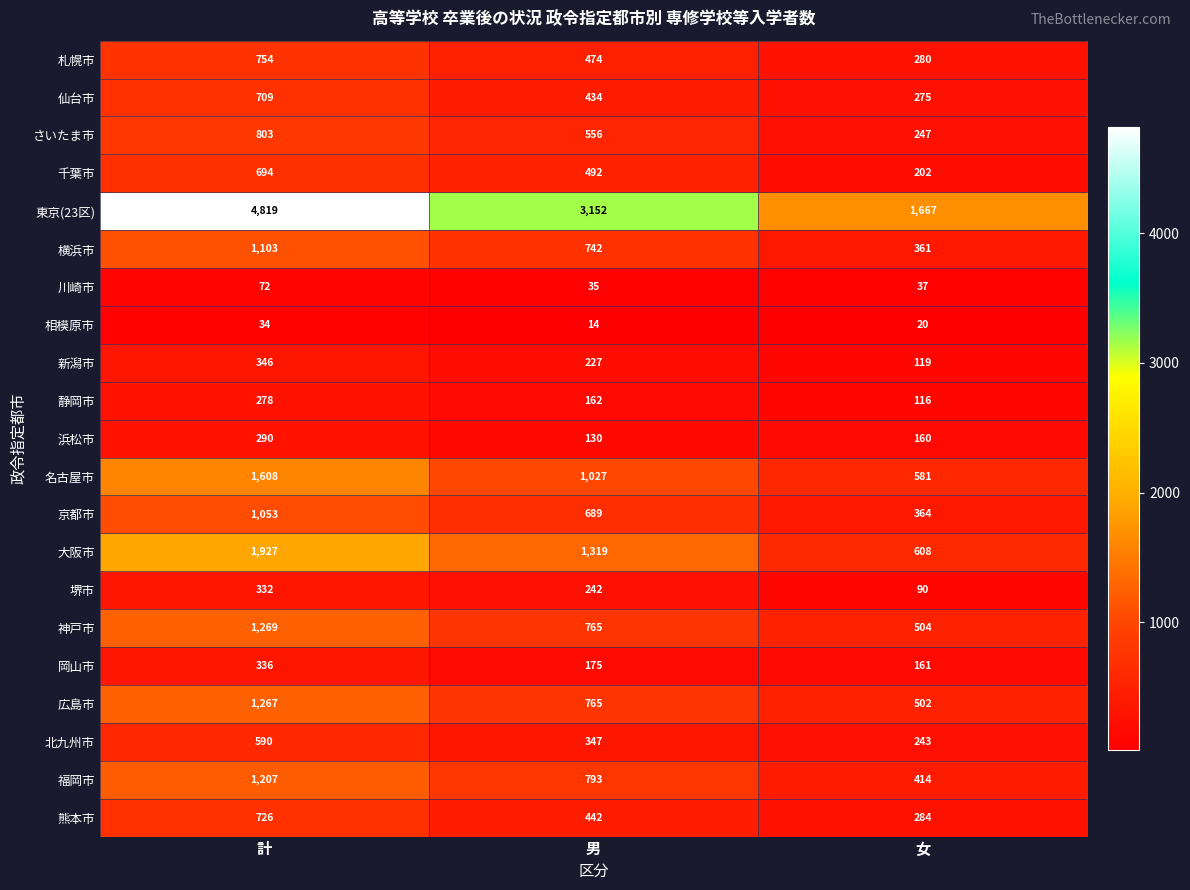

Between 男 and 女, which series saw the biggest shift?

東京(23区)